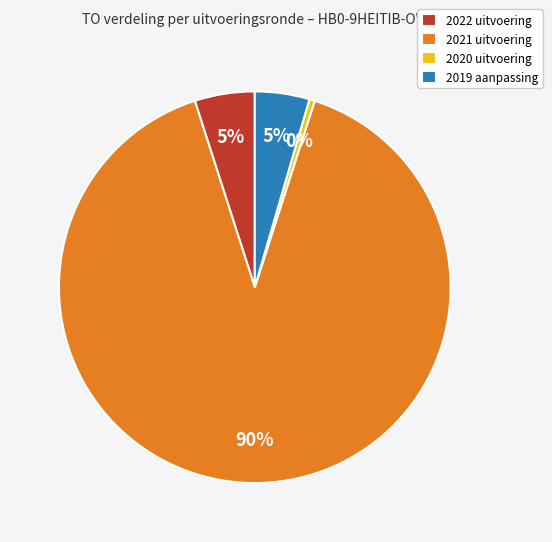

Which slice is the smallest?

2020 uitvoering